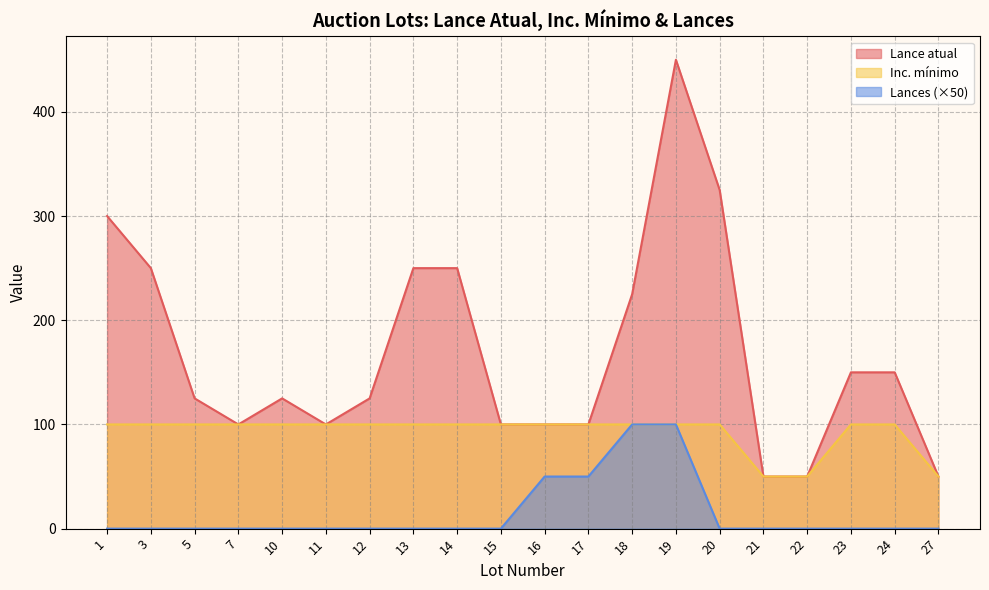

Does the chart have visible grid lines?

Yes